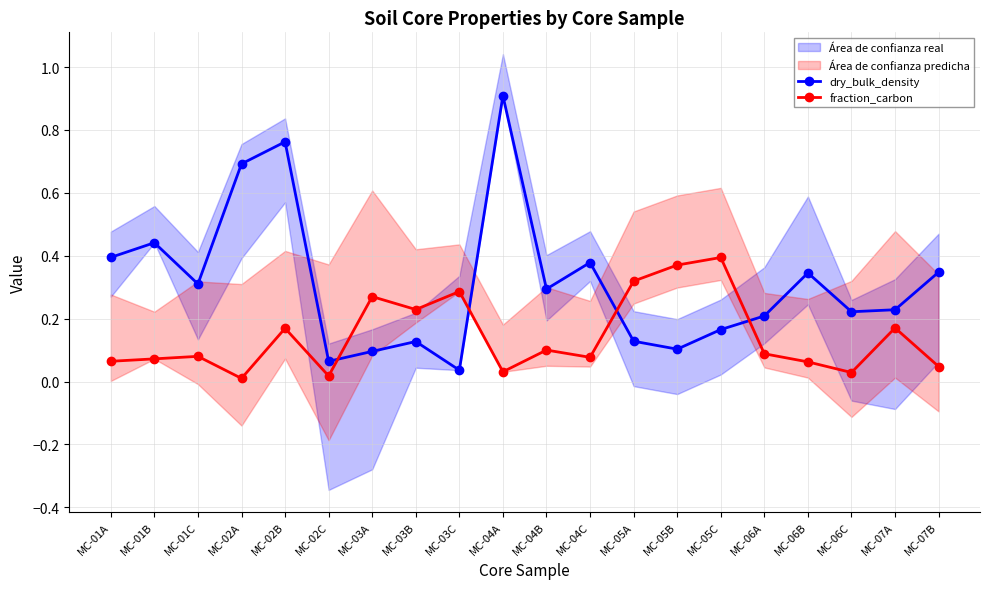

The fraction_carbon series shows 0.1 at MC-04B. True or false?

True